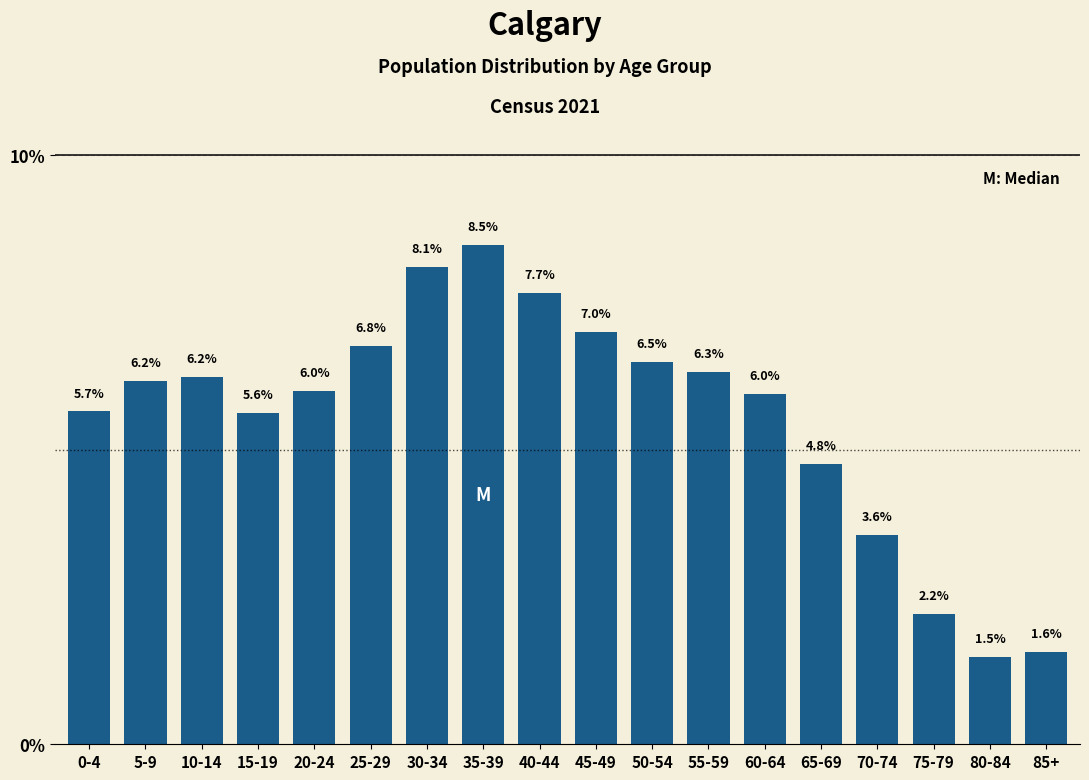

Reading left to right, list all the values displayed in this chart.

5.7	6.2	6.2	5.6	6.0	6.8	8.1	8.5	7.7	7.0	6.5	6.3	6.0	4.8	3.6	2.2	1.5	1.6